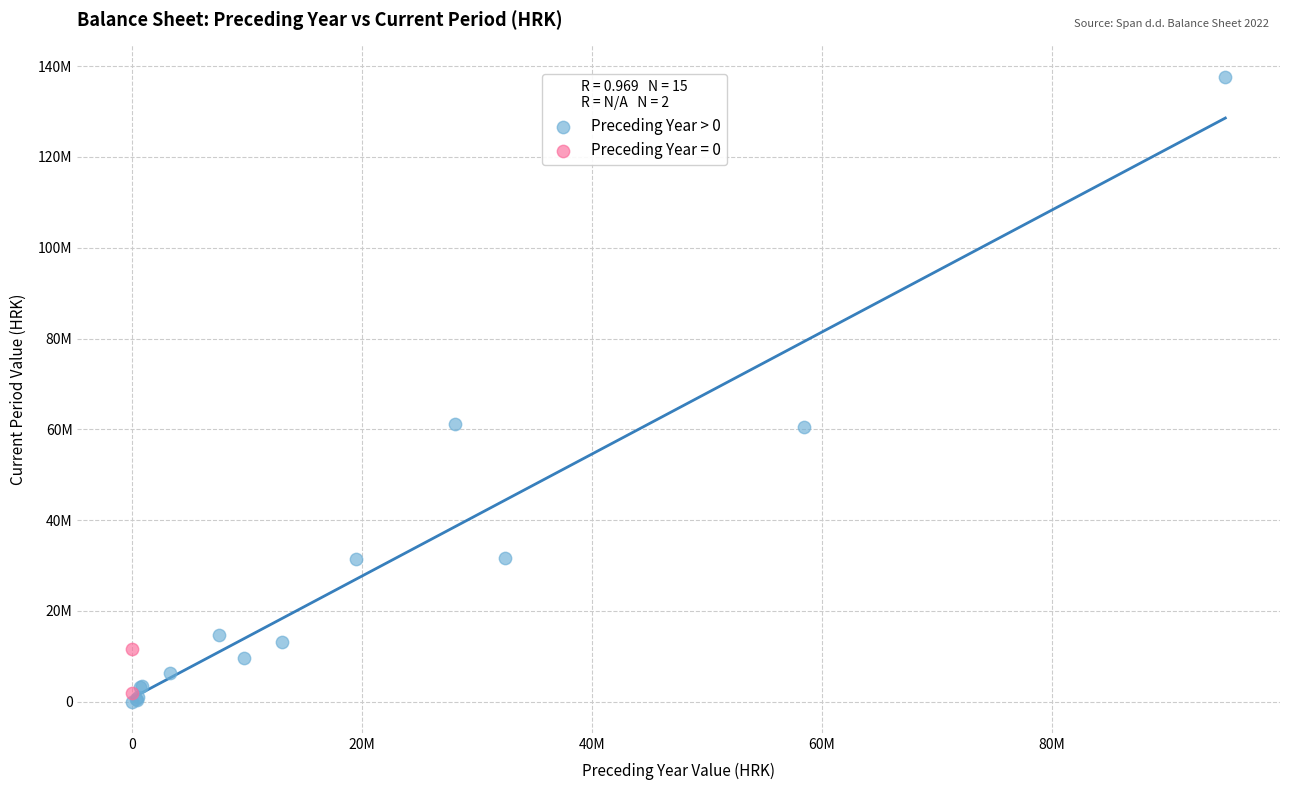

What are all the series names shown in the legend?

Preceding Year > 0, Preceding Year = 0